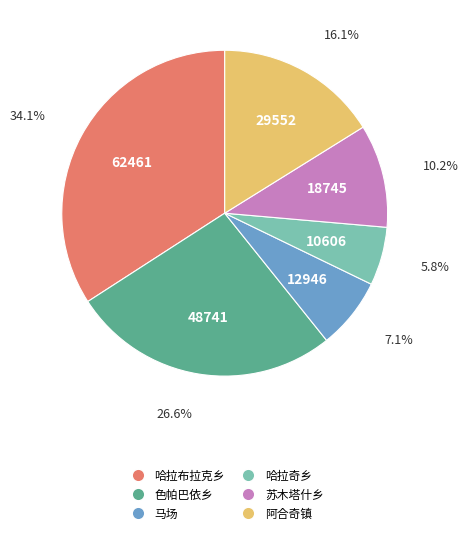

What is the total percentage of 哈拉奇乡 and 哈拉布拉克乡?

39.9%